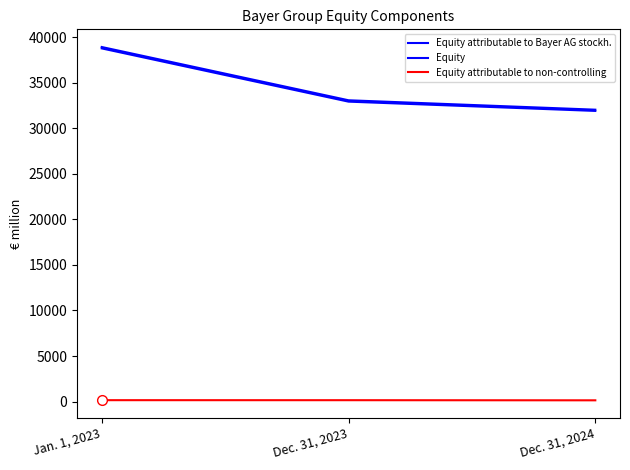

True or false: Equity has a value of 32045 at Dec. 31, 2024.

True